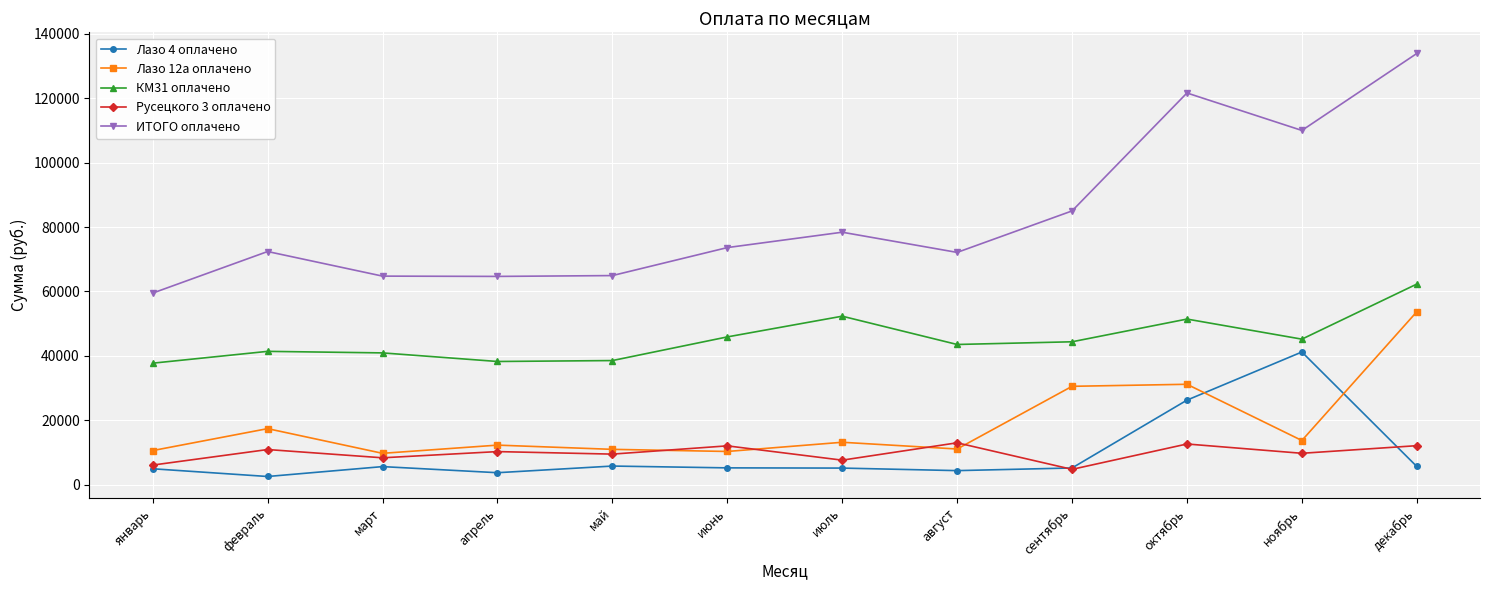

Where is Лазо 4 оплачено nearest to the value 21903?

октябрь